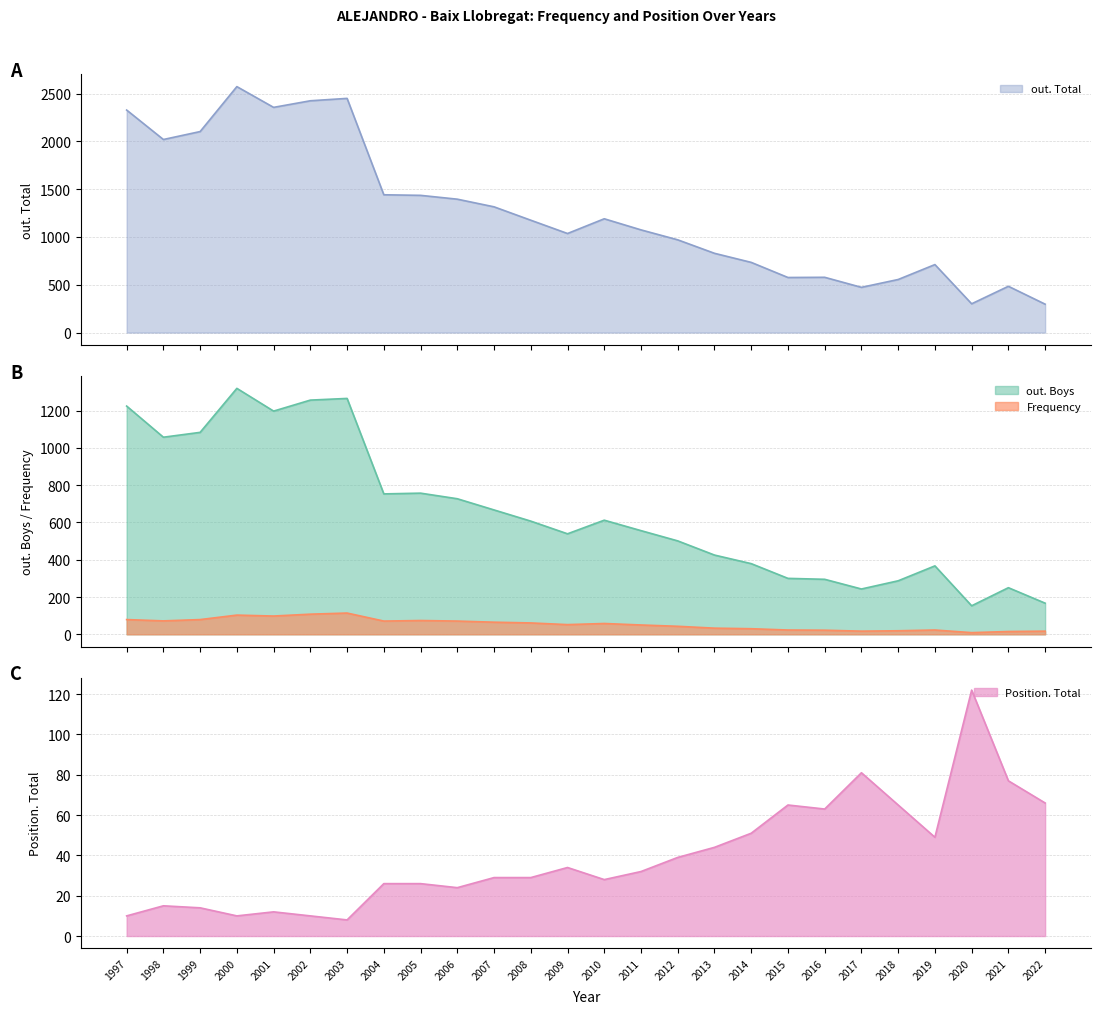

Reading right to left, list all the values displayed in this chart.

out. Total: 2022=297	2021=484	2020=301	2019=711	2018=555	2017=473	2016=578	2015=576	2014=734	2013=829	2012=970	2011=1074	2010=1190	2009=1036	2008=1175	2007=1315	2006=1395	2005=1435	2004=1441	2003=2449	2002=2424	2001=2355	2000=2572	1999=2102	1998=2019	1997=2327
out. Boys: 2022=167	2021=250	2020=153	2019=367	2018=287	2017=243	2016=295	2015=300	2014=379	2013=425	2012=501	2011=556	2010=612	2009=539	2008=607	2007=667	2006=727	2005=757	2004=753	2003=1265	2002=1256	2001=1197	2000=1319	1999=1083	1998=1057	1997=1224
Frequency: 2022=17	2021=15	2020=9	2019=23	2018=19	2017=17	2016=22	2015=23	2014=30	2013=33	2012=43	2011=50	2010=58	2009=52	2008=61	2007=65	2006=71	2005=74	2004=71	2003=114	2002=108	2001=98	2000=103	1999=79	1998=72	1997=79
Position. Total: 2022=66	2021=77	2020=122	2019=49	2018=65	2017=81	2016=63	2015=65	2014=51	2013=44	2012=39	2011=32	2010=28	2009=34	2008=29	2007=29	2006=24	2005=26	2004=26	2003=8	2002=10	2001=12	2000=10	1999=14	1998=15	1997=10